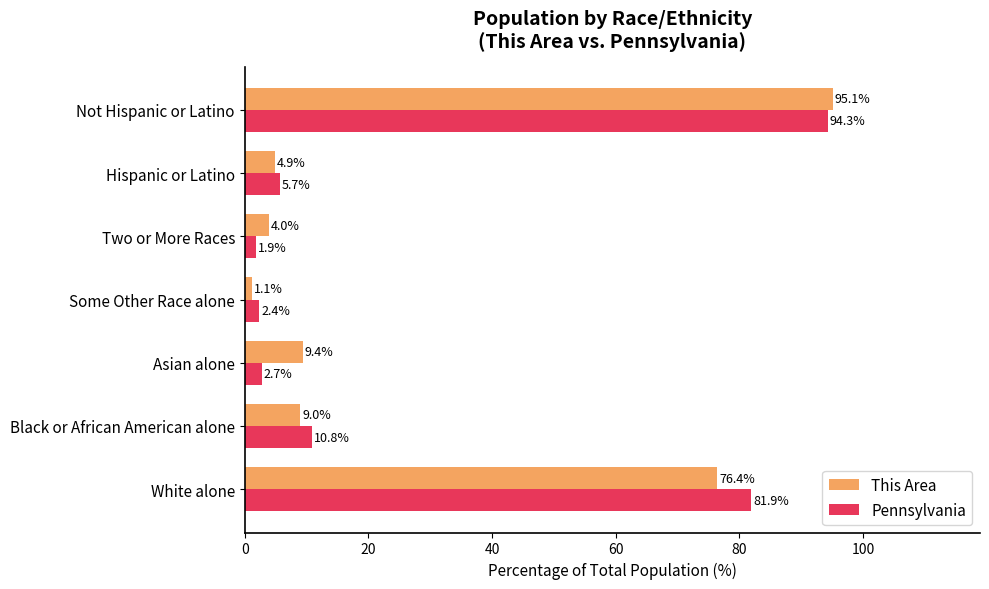

Rank the categories by Pennsylvania value from lowest to highest.

Two or More Races, Some Other Race alone, Asian alone, Hispanic or Latino, Black or African American alone, White alone, Not Hispanic or Latino